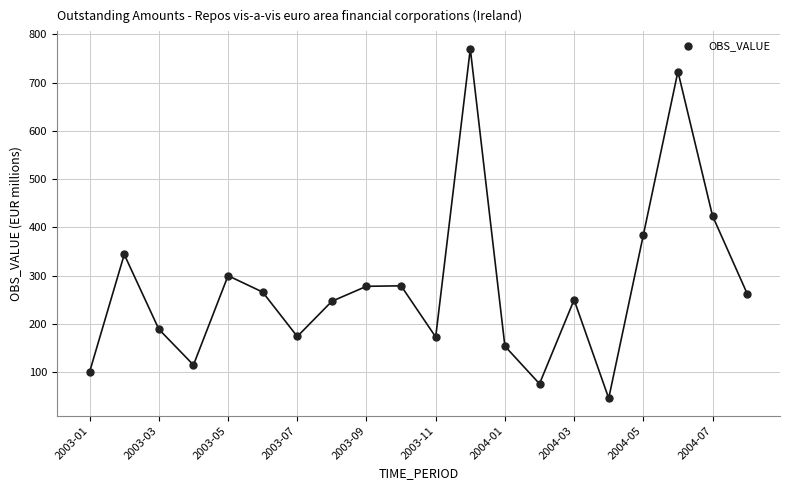

What Y value in the scatter plot is closest to 408?

424